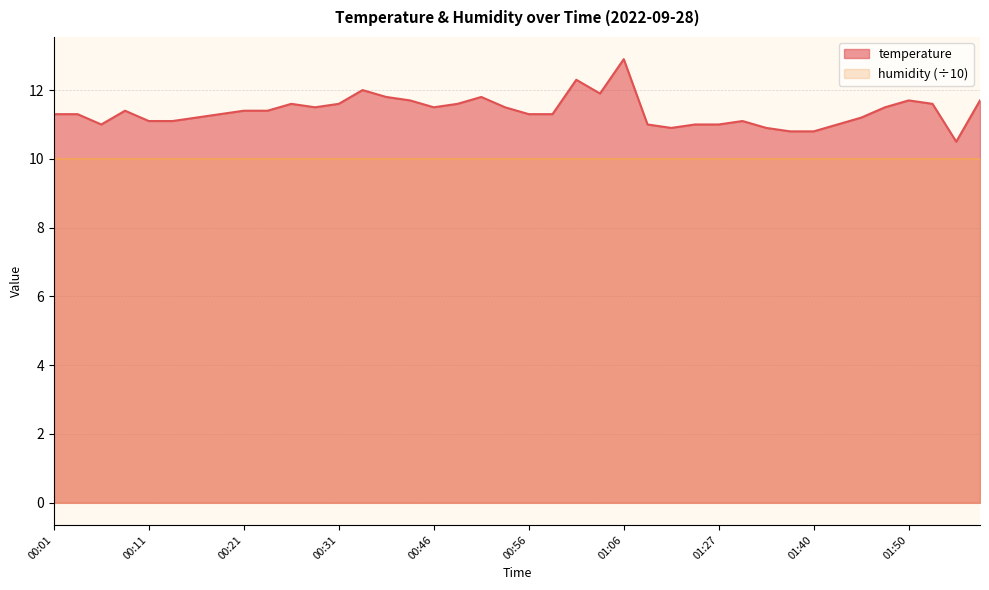

Reading left to right, list all the values displayed in this chart.

00:01=11.3	00:03=11.3	00:06=11.0	00:08=11.4	00:11=11.1	00:13=11.1	00:16=11.2	00:18=11.3	00:21=11.4	00:23=11.4	00:26=11.6	00:28=11.5	00:31=11.6	00:33=12.0	00:36=11.8	00:38=11.7	00:46=11.5	00:48=11.6	00:51=11.8	00:53=11.5	00:56=11.3	00:58=11.3	01:01=12.3	01:03=11.9	01:06=12.9	01:08=11.0	01:13=10.9	01:24=11.0	01:27=11.0	01:30=11.1	01:35=10.9	01:37=10.8	01:40=10.8	01:42=11.0	01:45=11.2	01:47=11.5	01:50=11.7	01:52=11.6	01:55=10.5	01:58=11.7